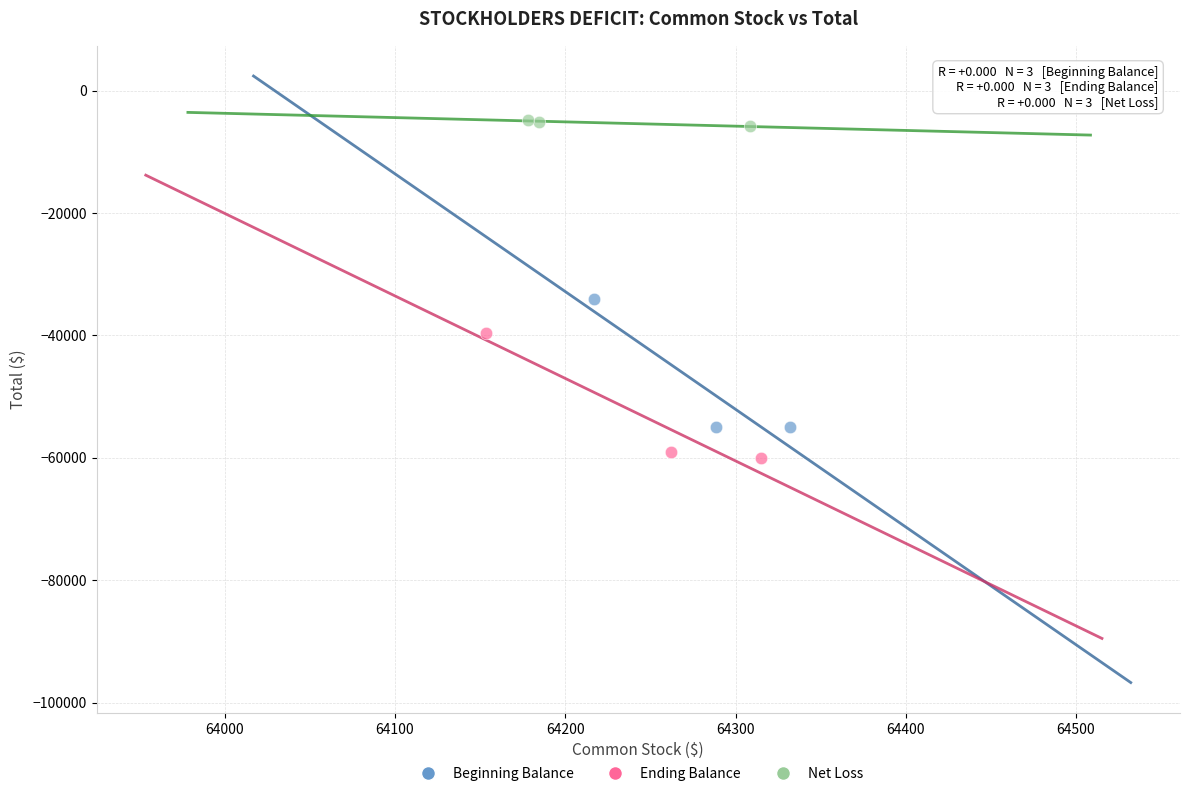

Which series reaches the maximum Y coordinate?

Net Loss